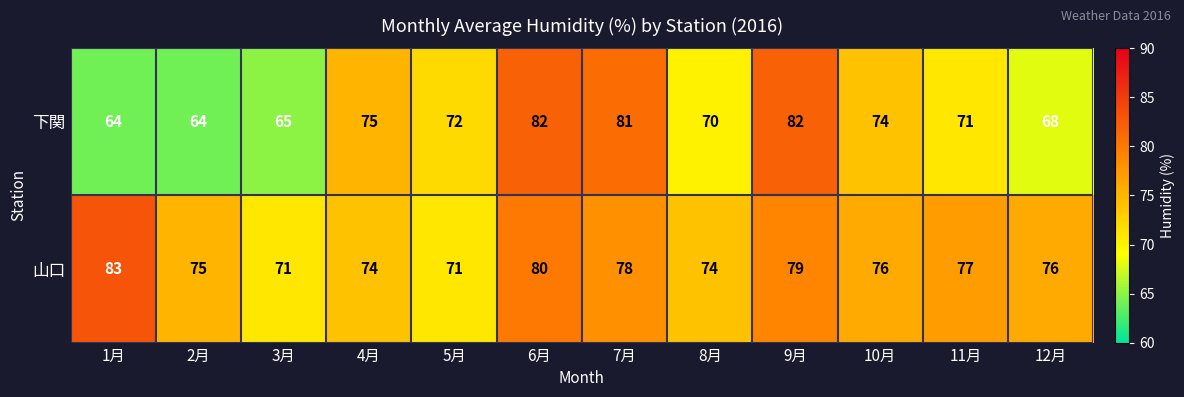

Which series changed the most between 2月 and 11月?

下関